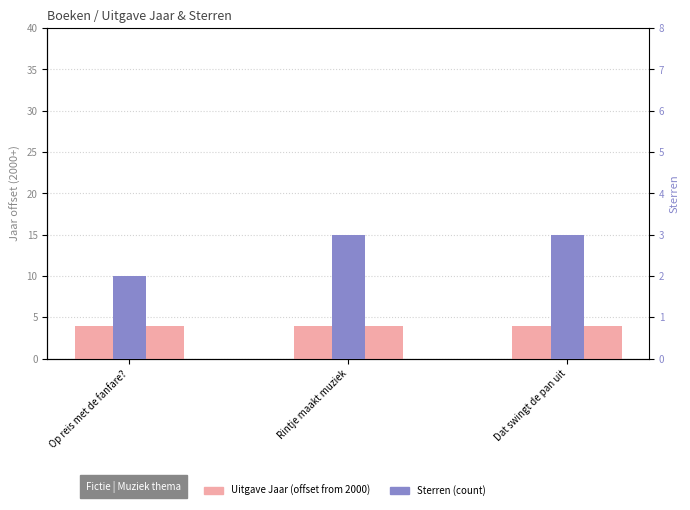

Which series has the widest spread of values?

Sterren (count)